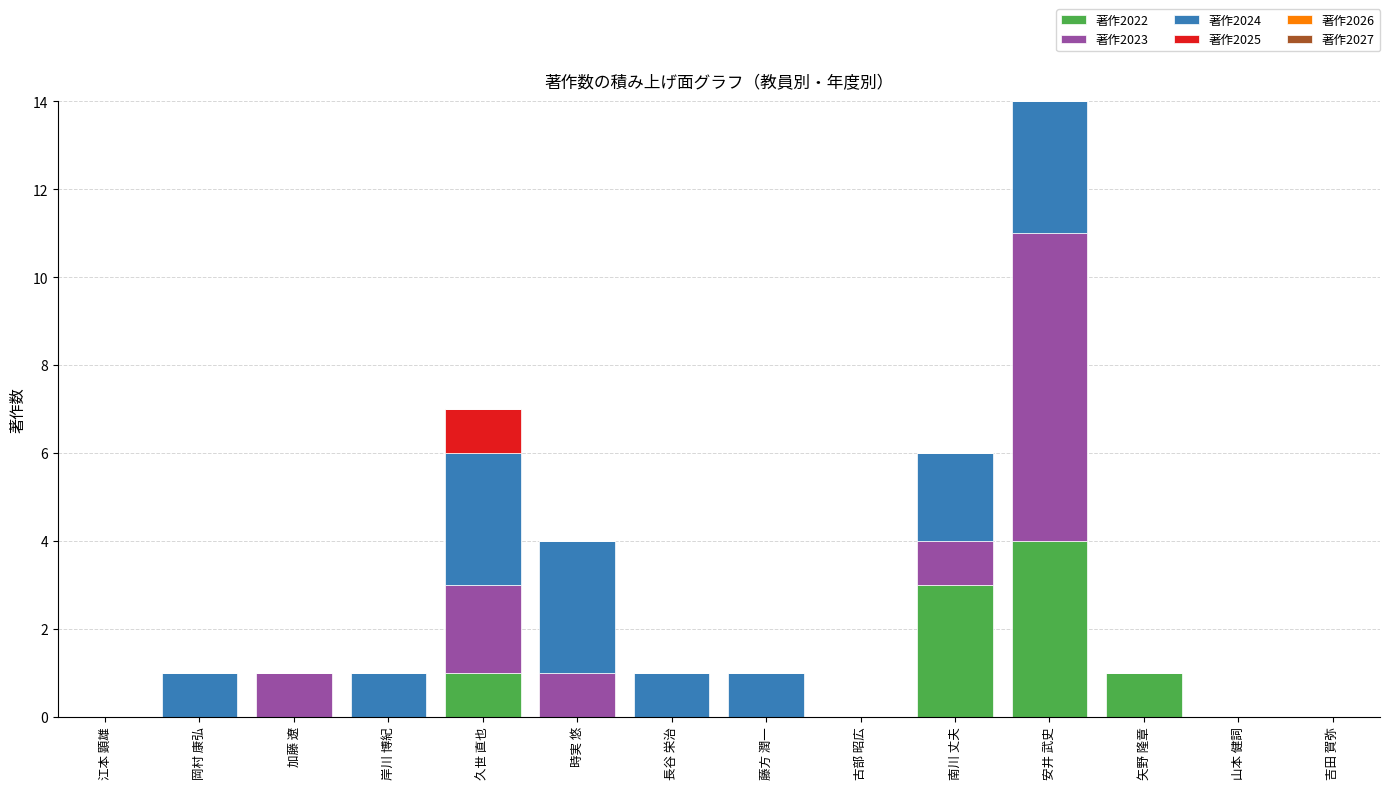

The value of 著作2022 at 岸川 博紀 is 0. True or false?

True